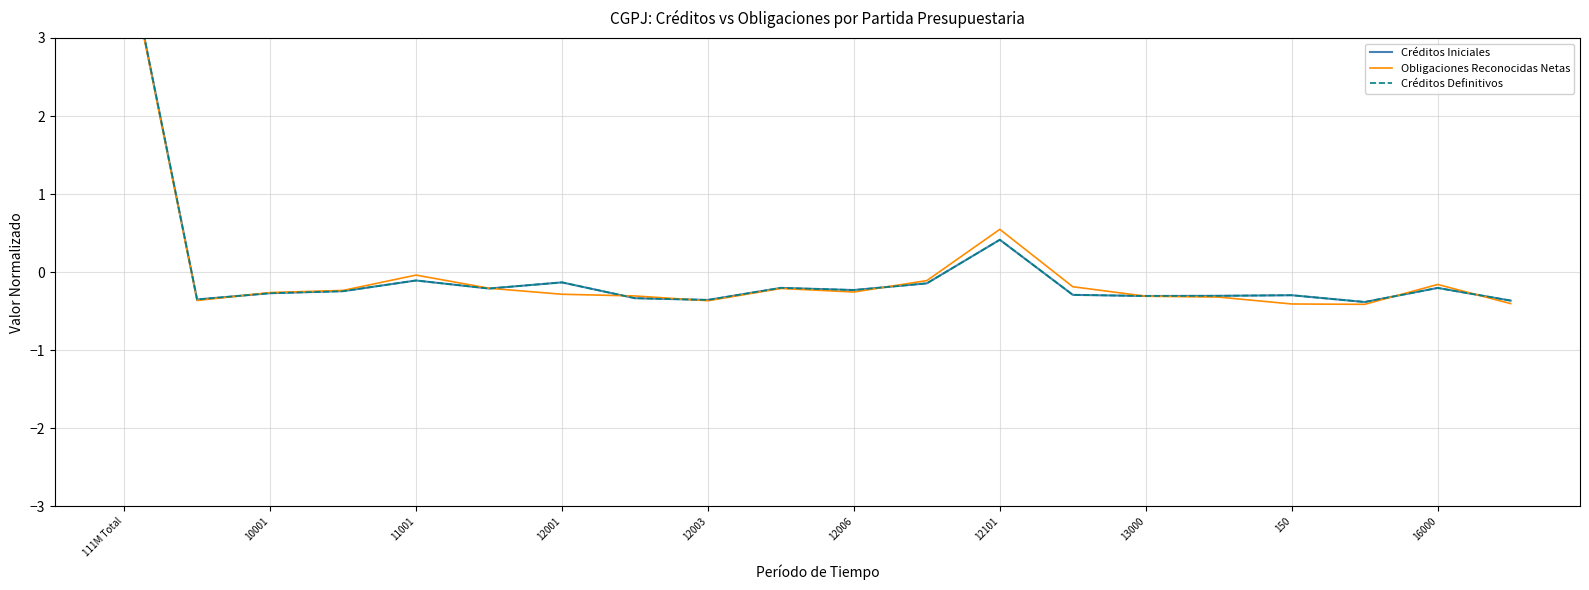

List the series in order of their peak value, lowest first.

Obligaciones Reconocidas Netas, Créditos Iniciales, Créditos Definitivos